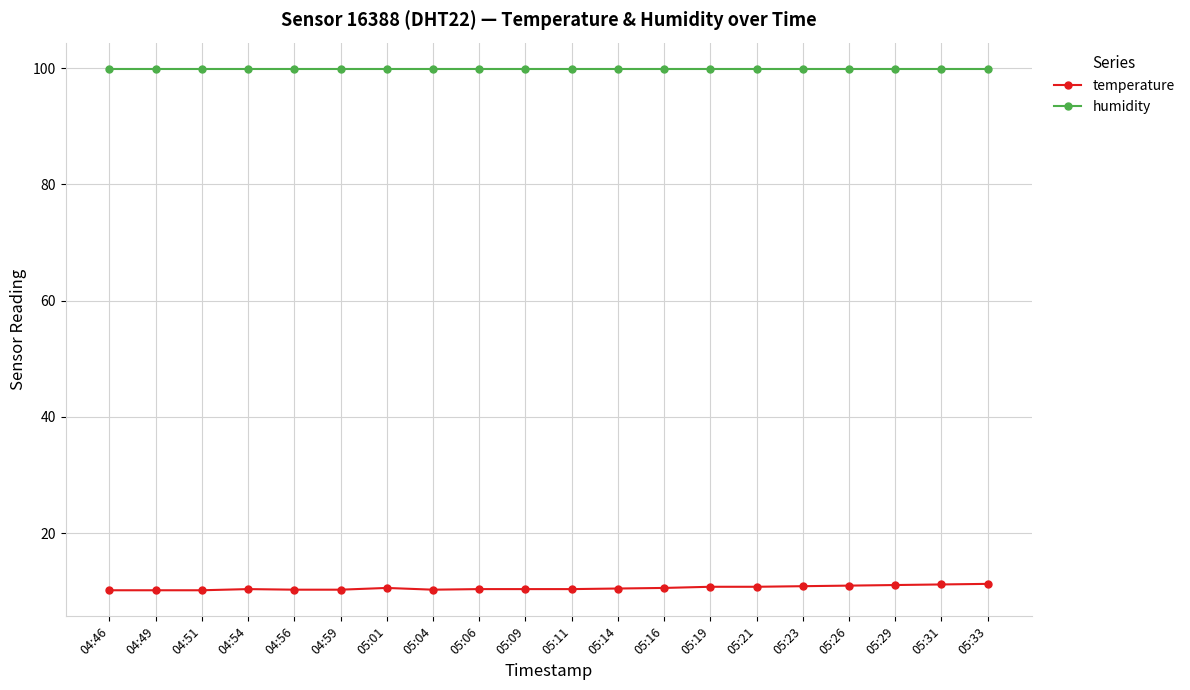

What is the smallest value displayed?

10.2